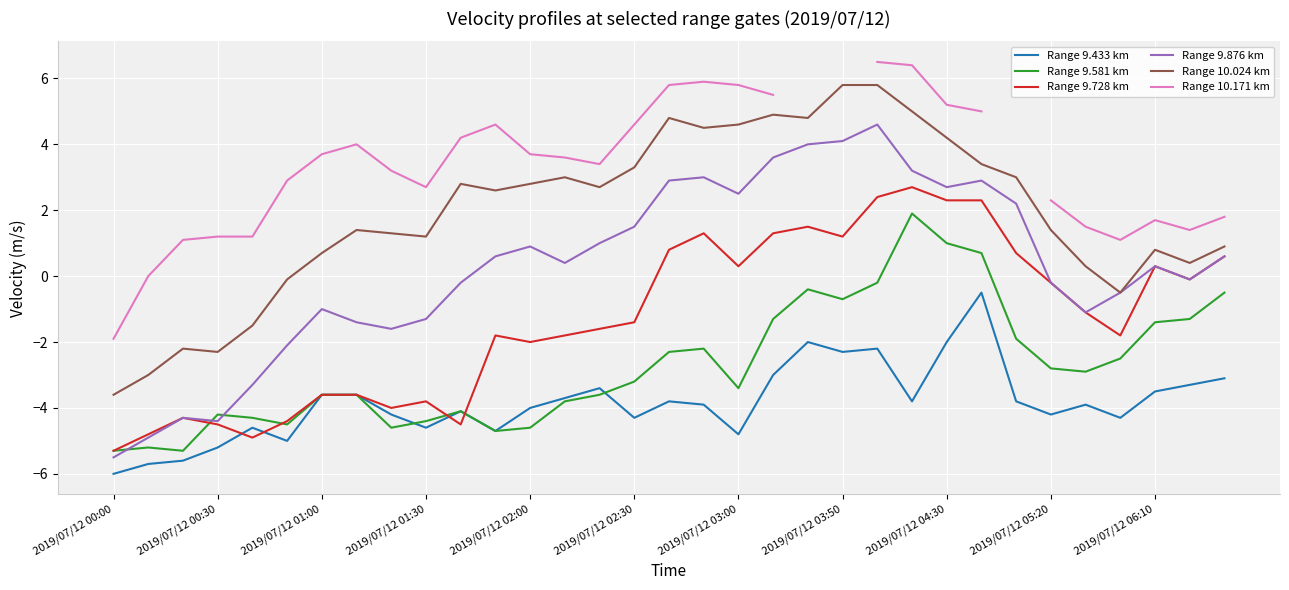

How many categories are shown in the chart?

33